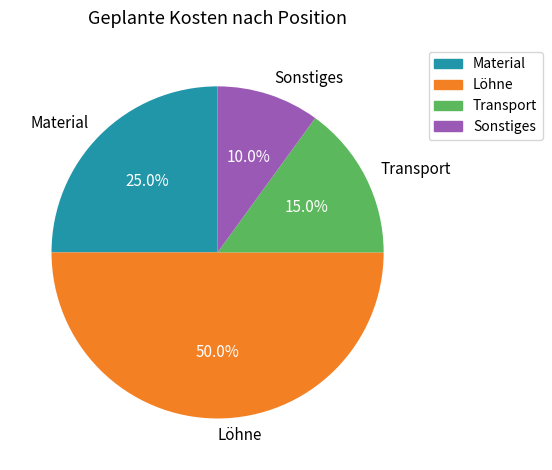

To the nearest percent, what is the combined percentage of Material and Löhne?

75%